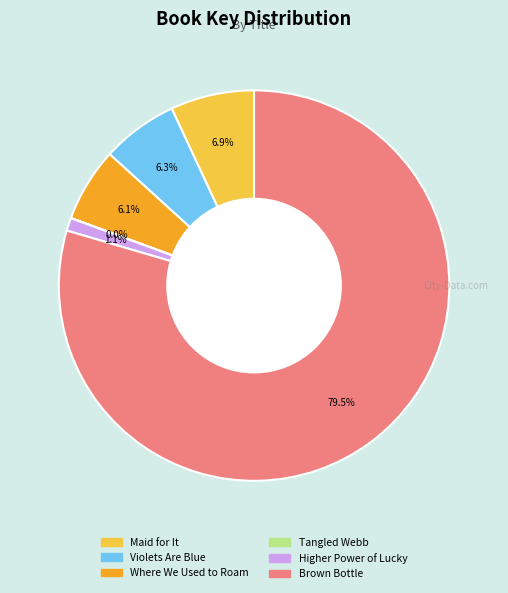

Which category has the biggest portion of the pie?

Brown Bottle